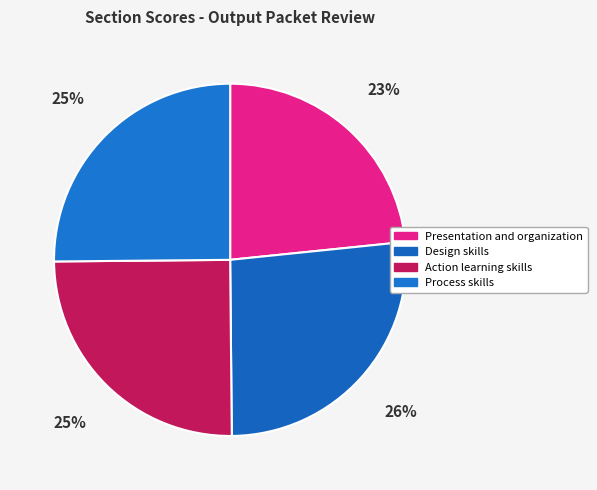

Is it true that Action learning skills is 25% of the pie?

True